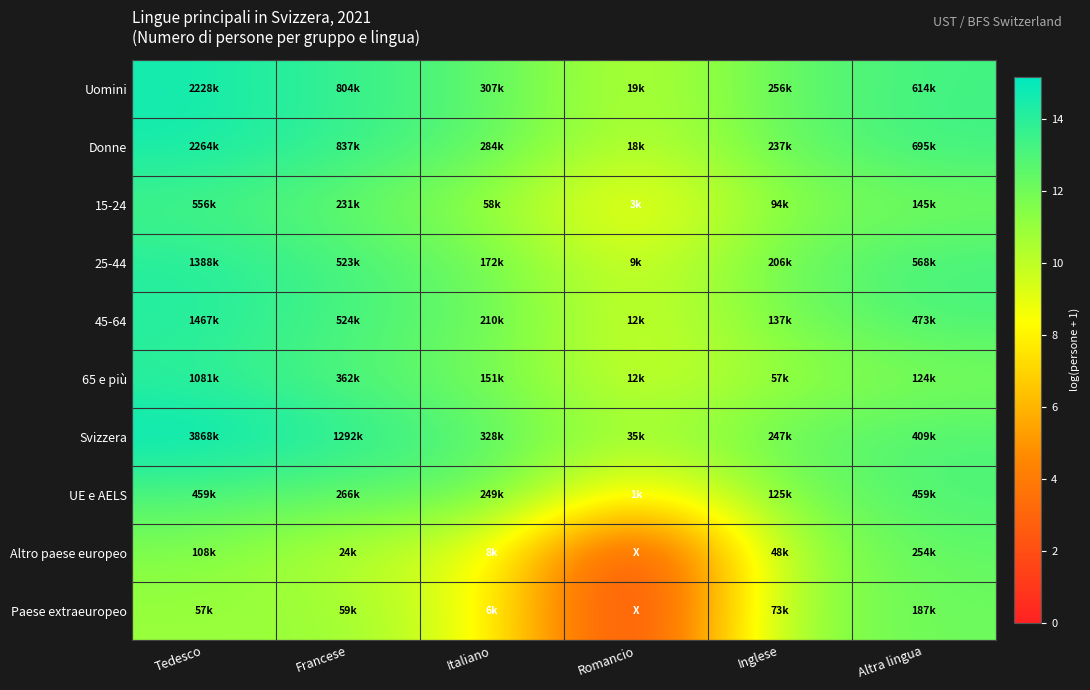

What is the total value across all series at Francese?

126.4